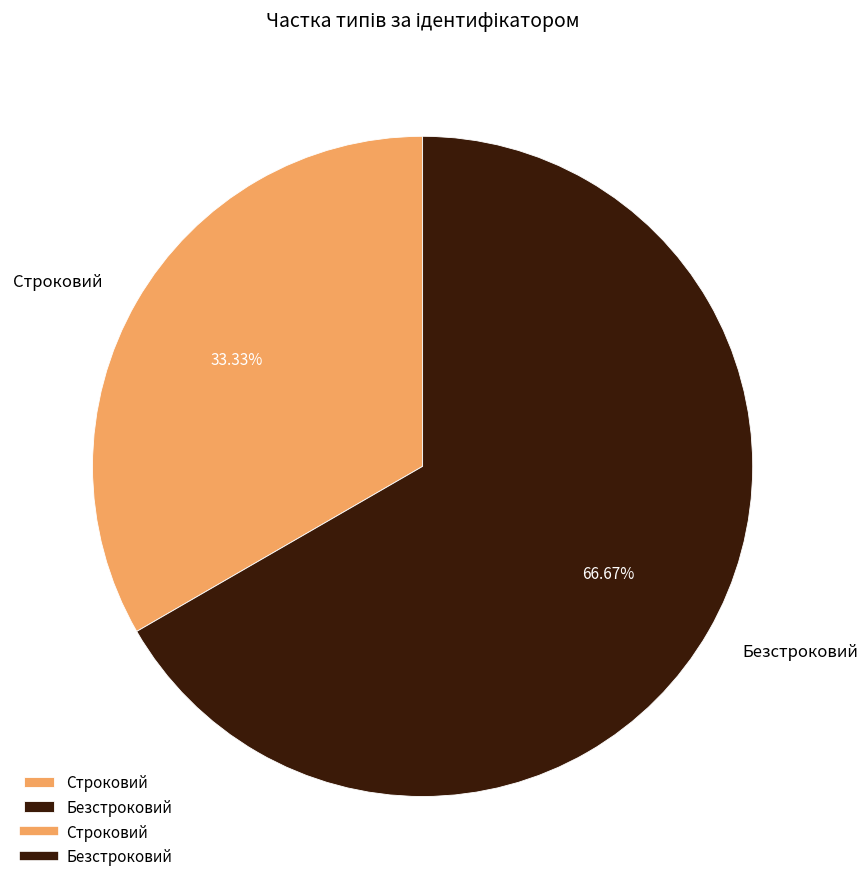

What percentage is NOT represented by Безстроковий?

33.3%